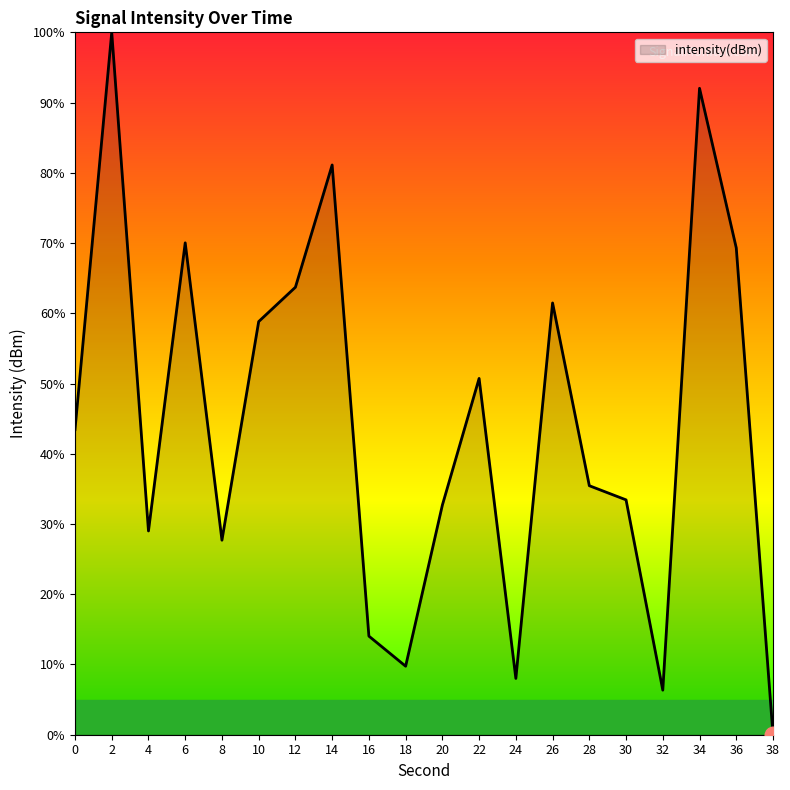

The chart shows a value of 45.3 at 20. True or false?

False